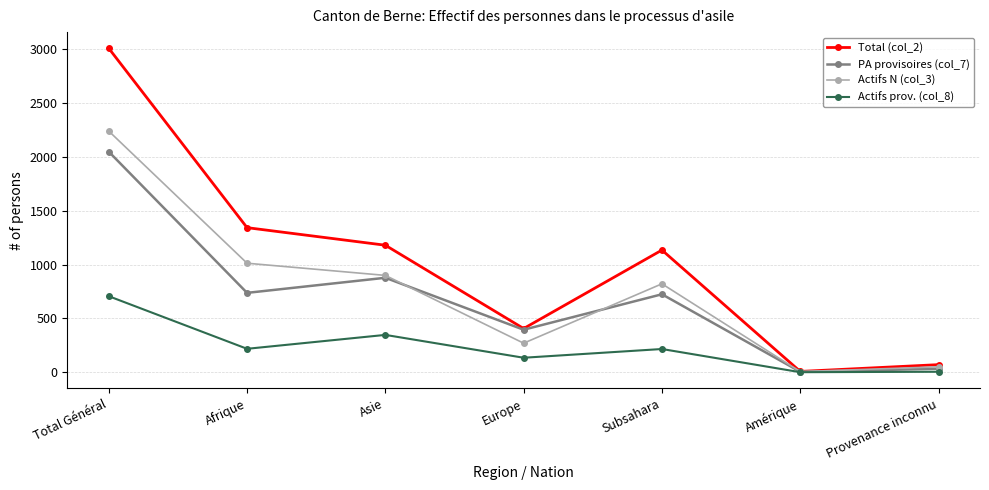

Which category has the highest value in the Actifs prov. (col_8) series?

Total Général